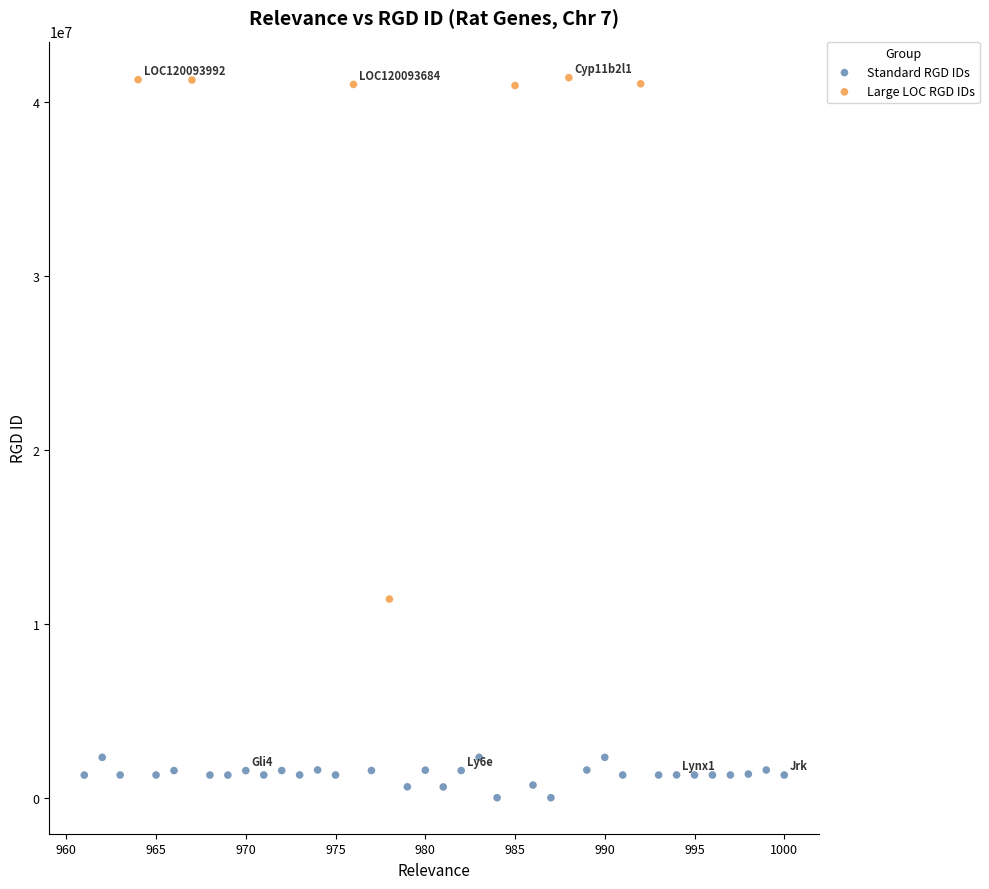

Which series contains the highest Y value?

Large LOC RGD IDs